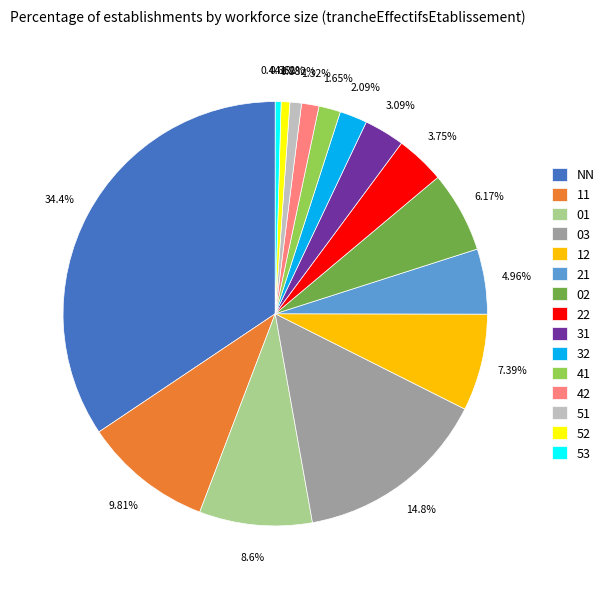

Combined, do 52 and 03 account for over 50%?

No